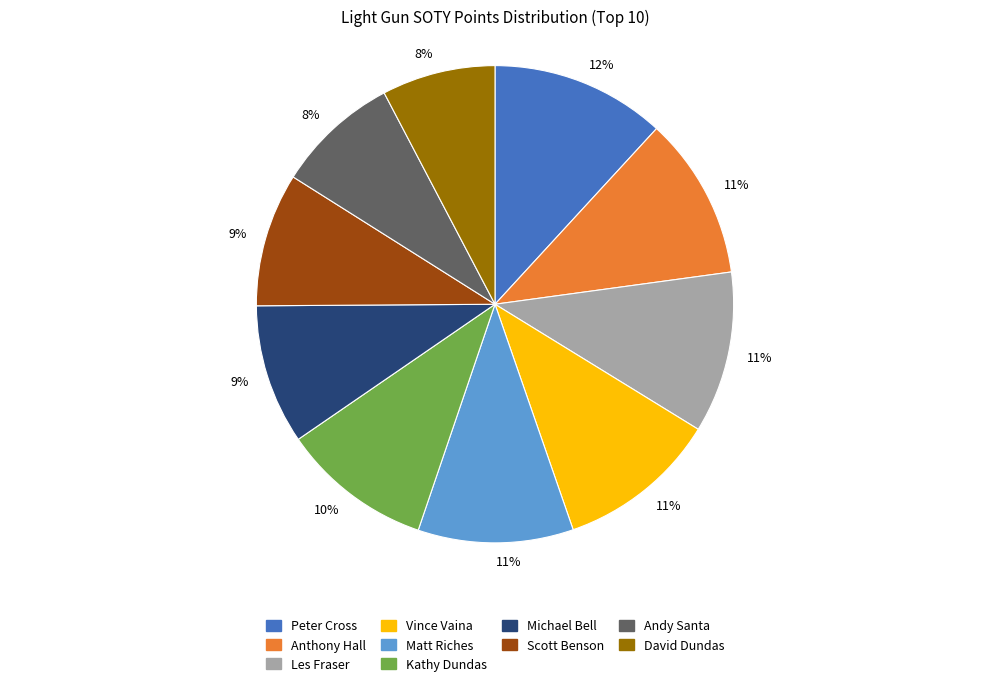

Is there any slice that represents more than half of the pie?

No